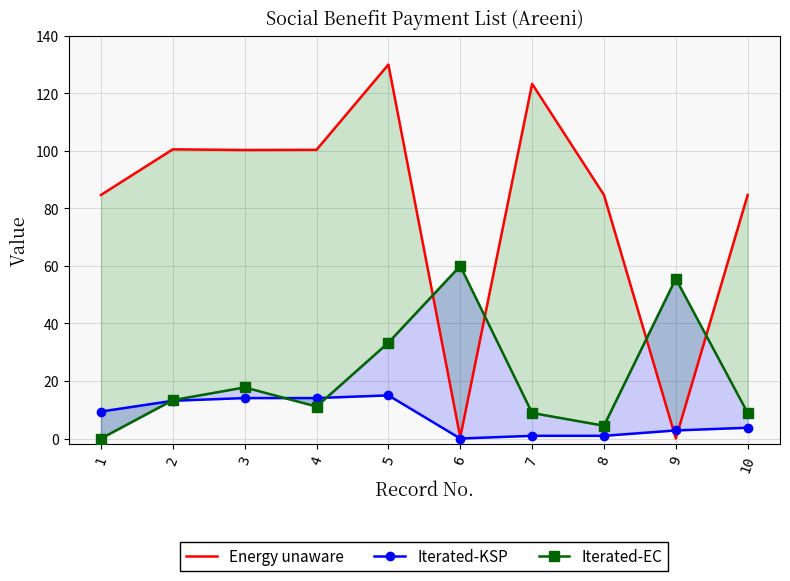

At which category is the sum across all series the highest?

5